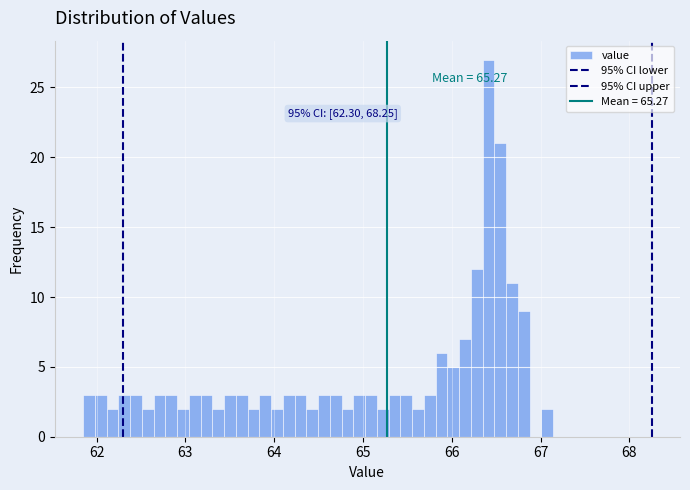

Read against the x-axis, roughly where is the centre of the tallest bar?

66.4